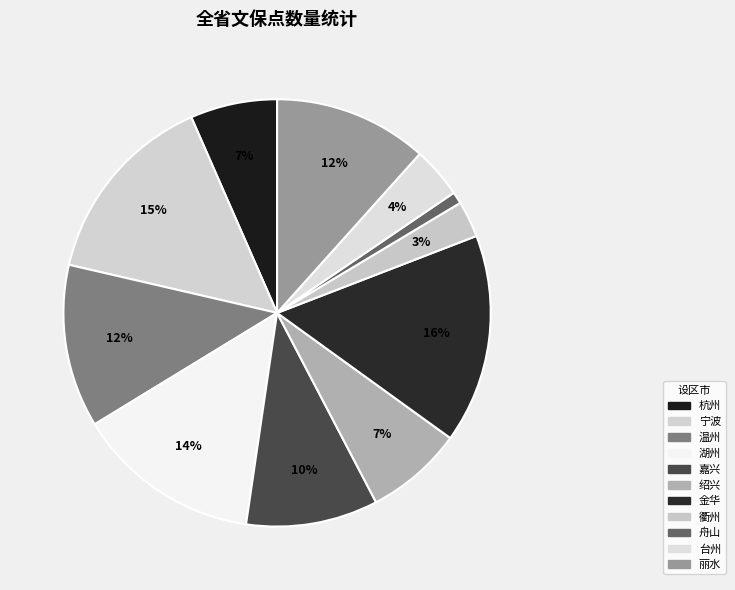

The 杭州 slice represents 1% of the pie. True or false?

False